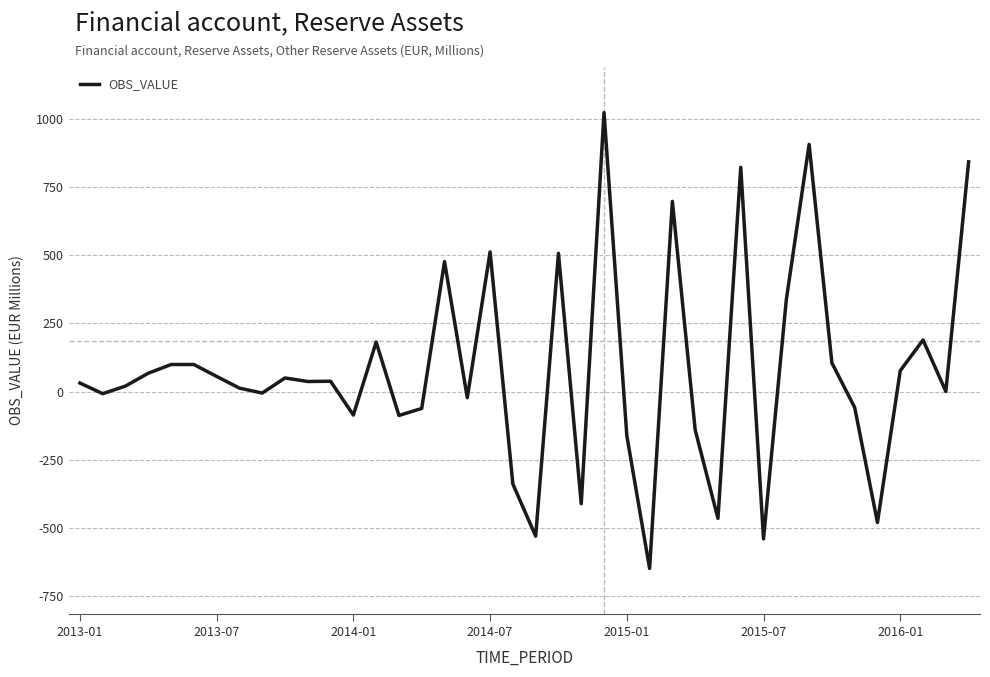

What is the greatest value displayed?

1023.4